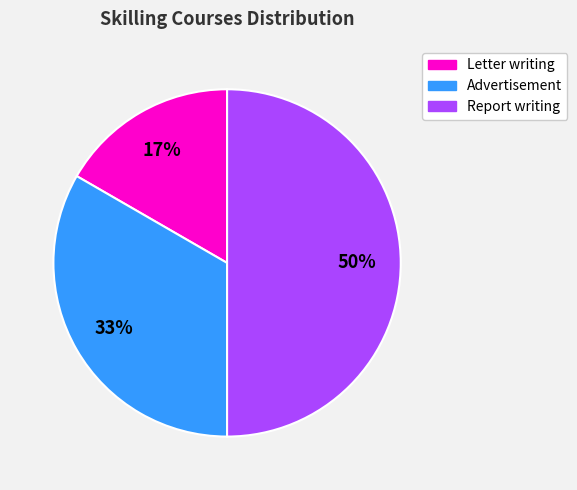

Which category has the smallest portion of the pie?

Letter writing